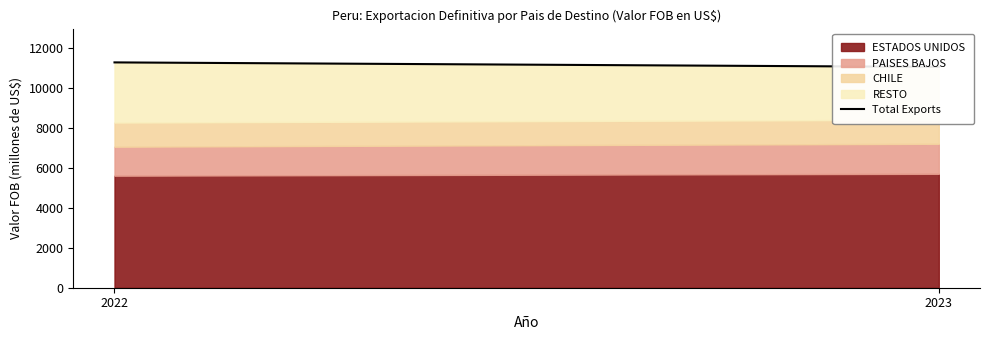

Where does the data first go above 11268?

2022